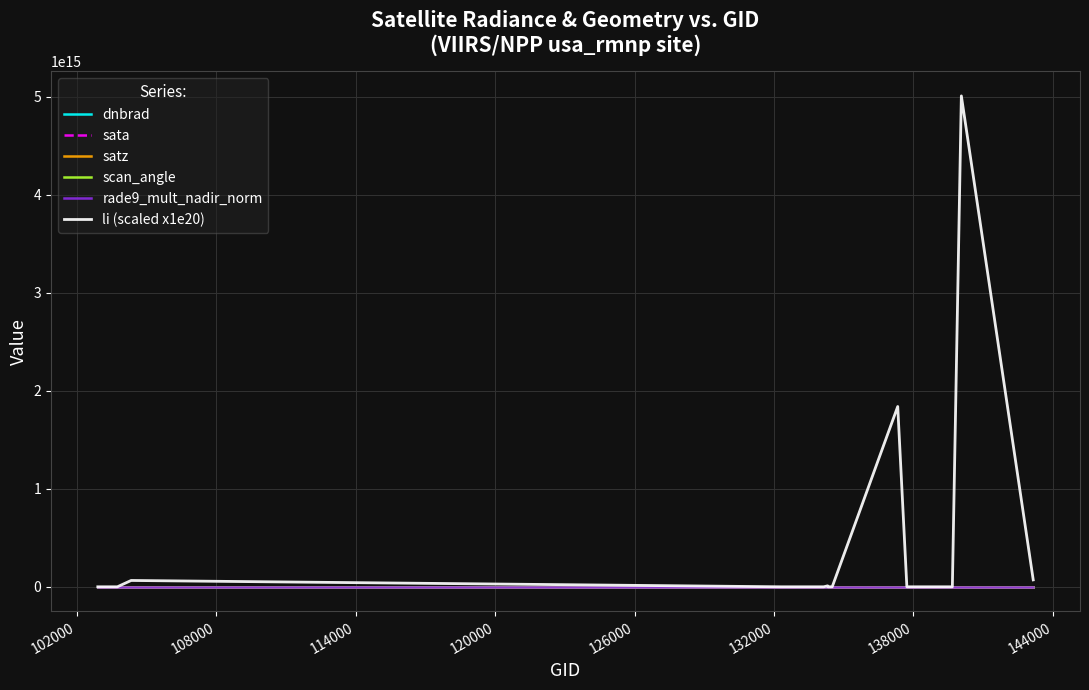

Which series has the widest spread of values?

li (scaled x1e20)